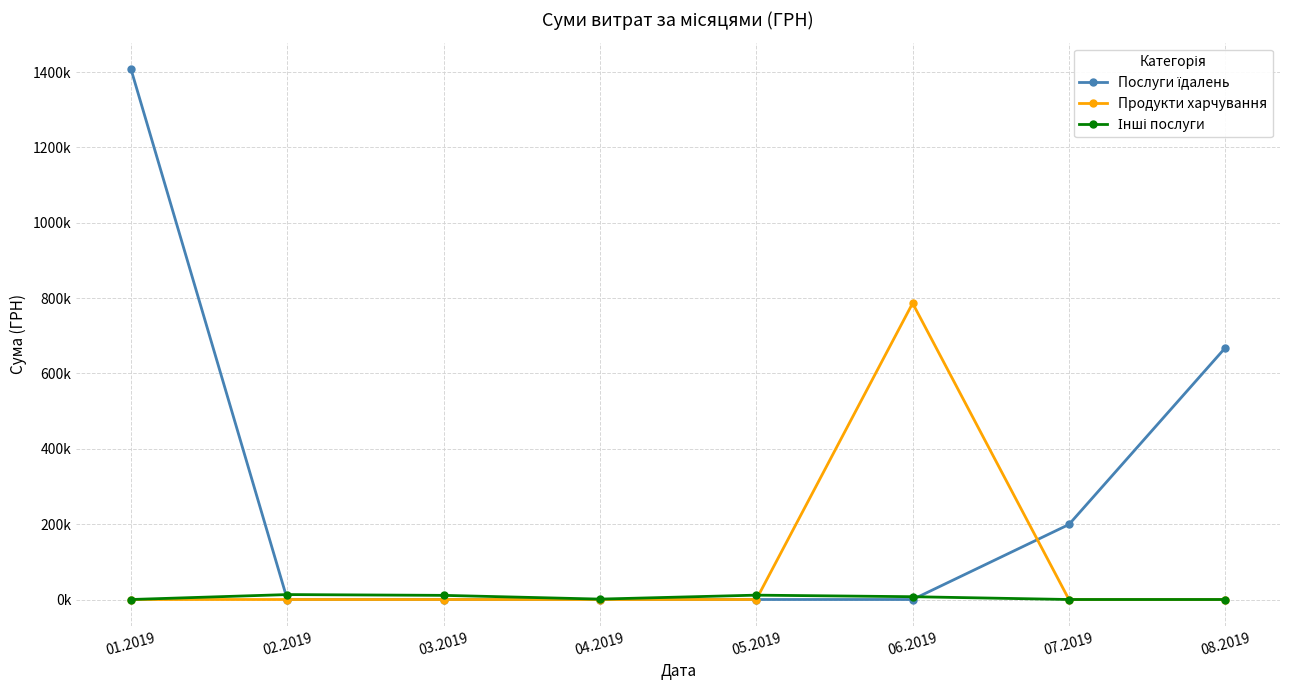

At which category is the sum across all series the highest?

01.2019